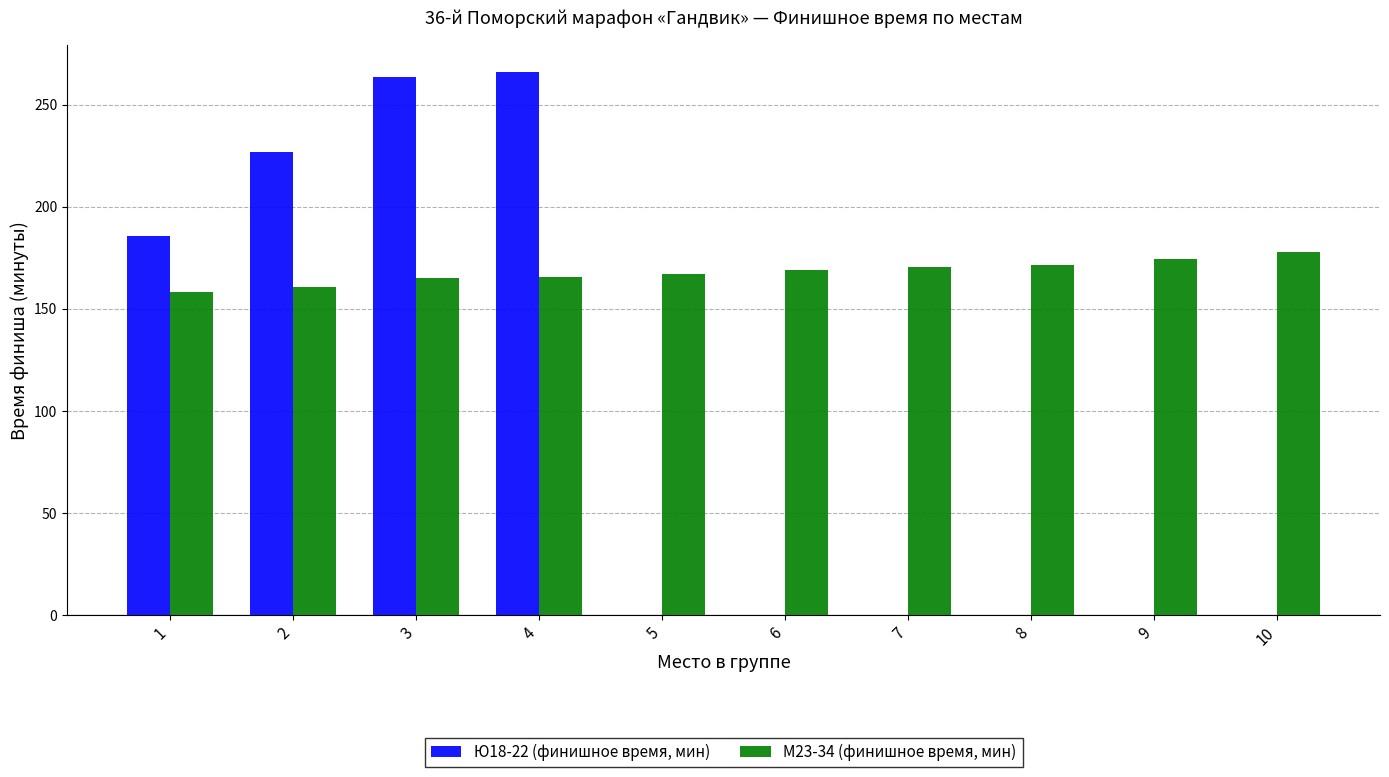

What is the difference between the Ю18-22 (финишное время, мин) values at 8 and 4?

265.8